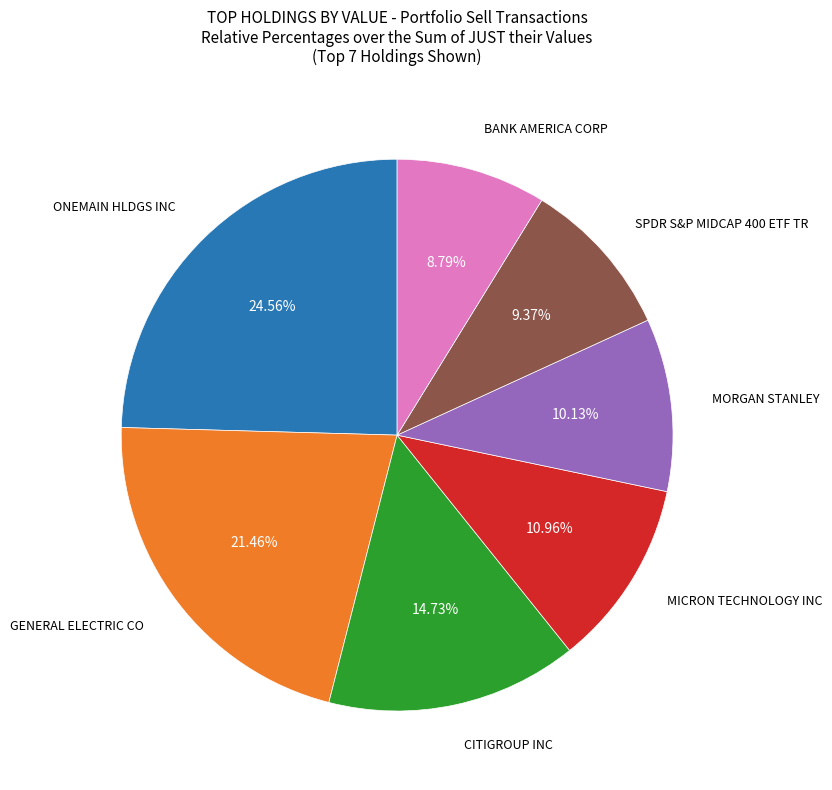

Is there a majority slice in this chart?

No